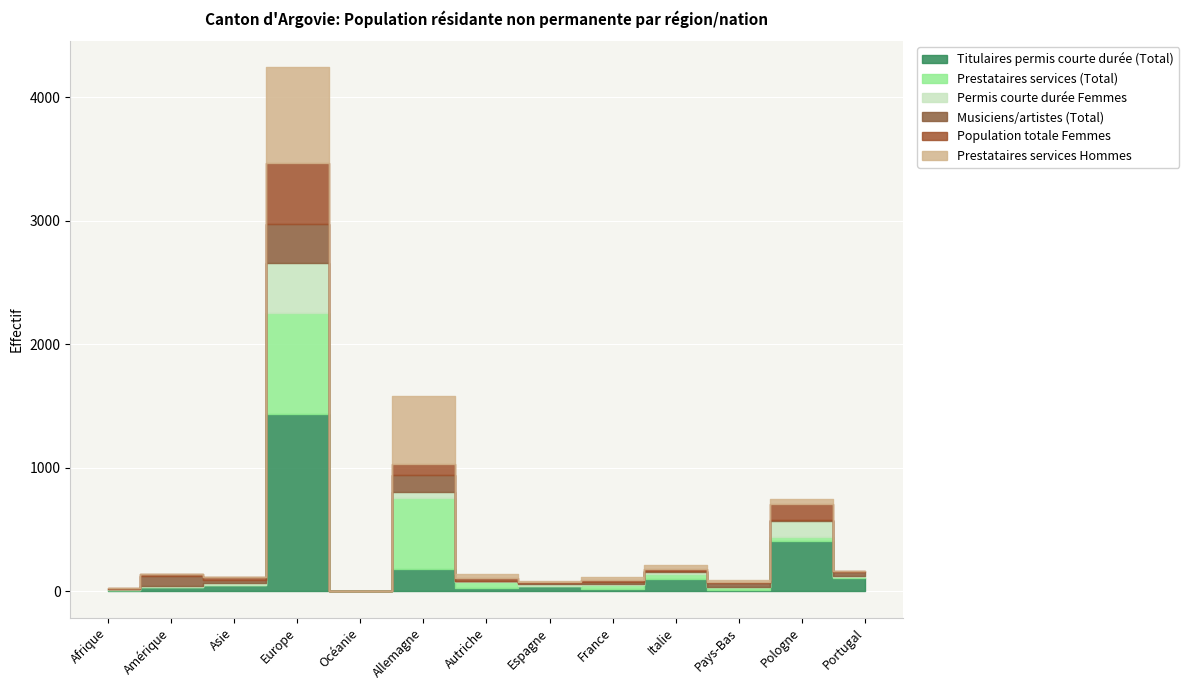

At how many categories does at least one series exceed 1403?

1